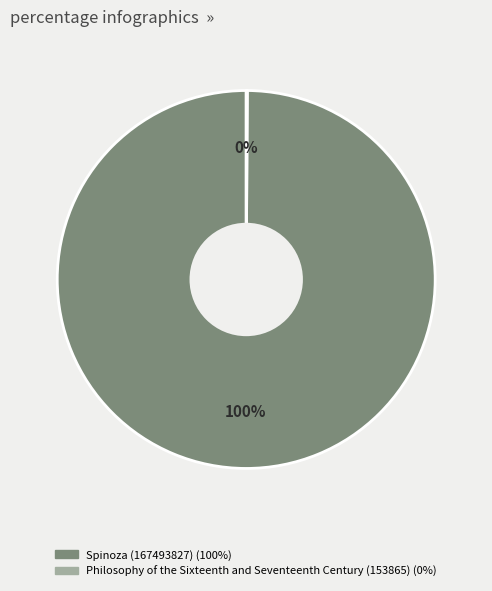

To the nearest percent, what portion does Spinoza (167493827) represent?

100%